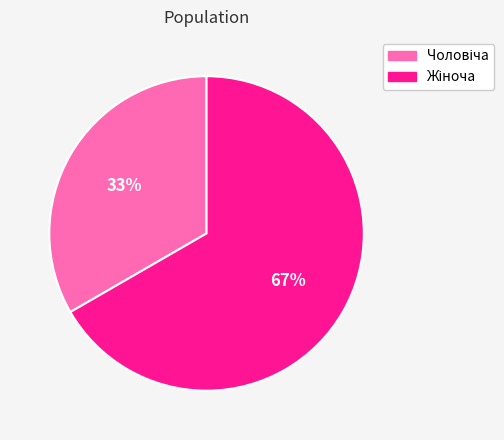

Does any single category account for the majority?

Yes